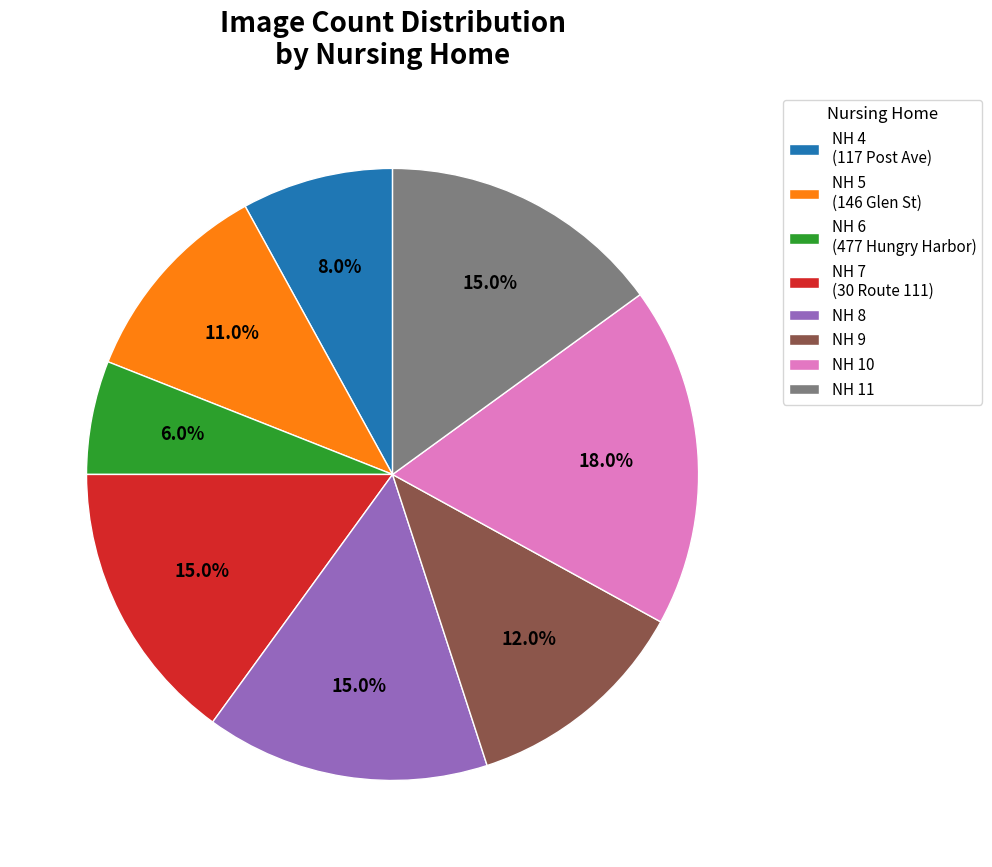

What is the total percentage of NH 8 and NH 7 (30 Route 111)?

30.0%